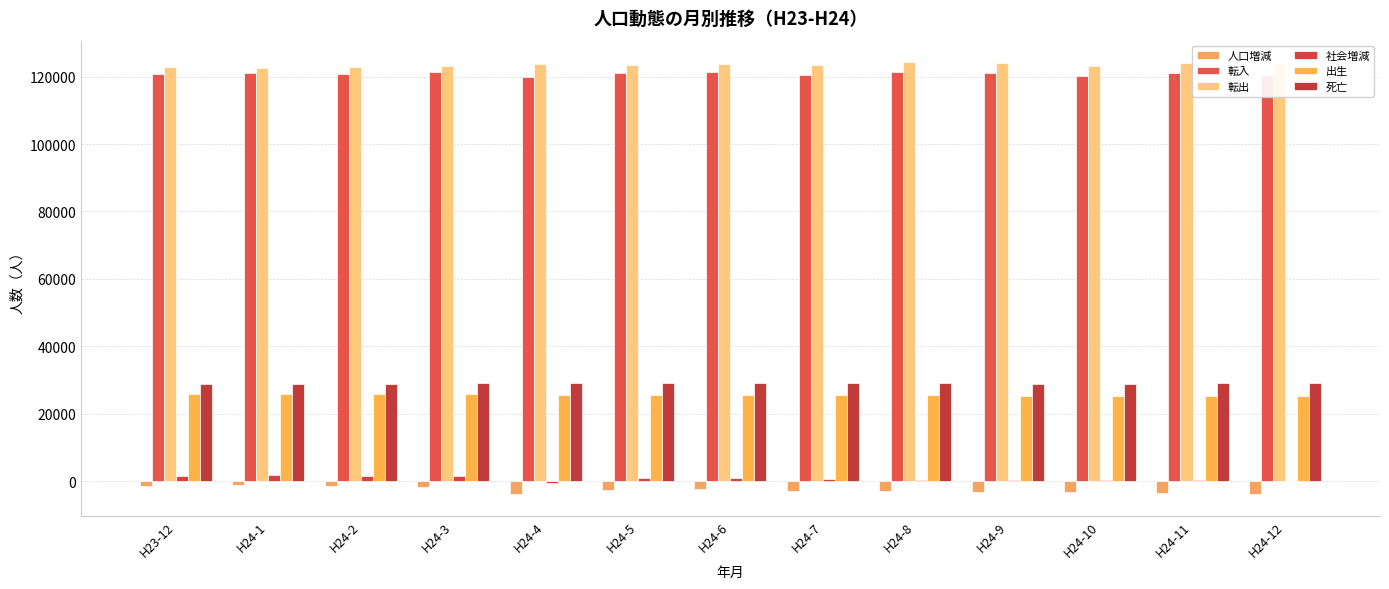

How many groups of bars are there?

13